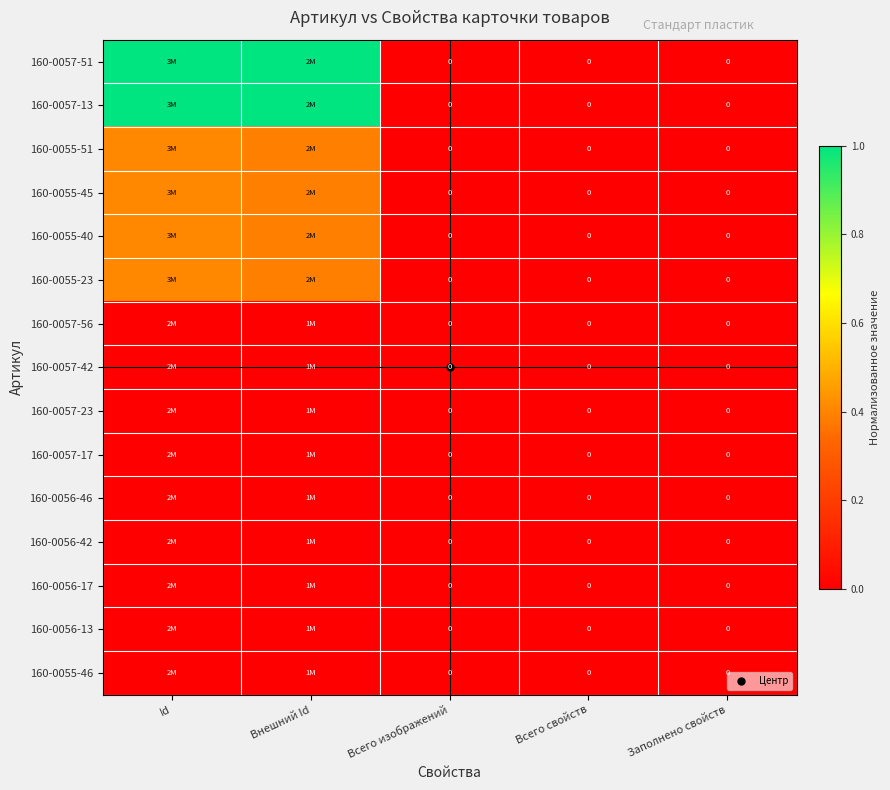

At which category does the chart reach its minimum across all series?

Всего изображений